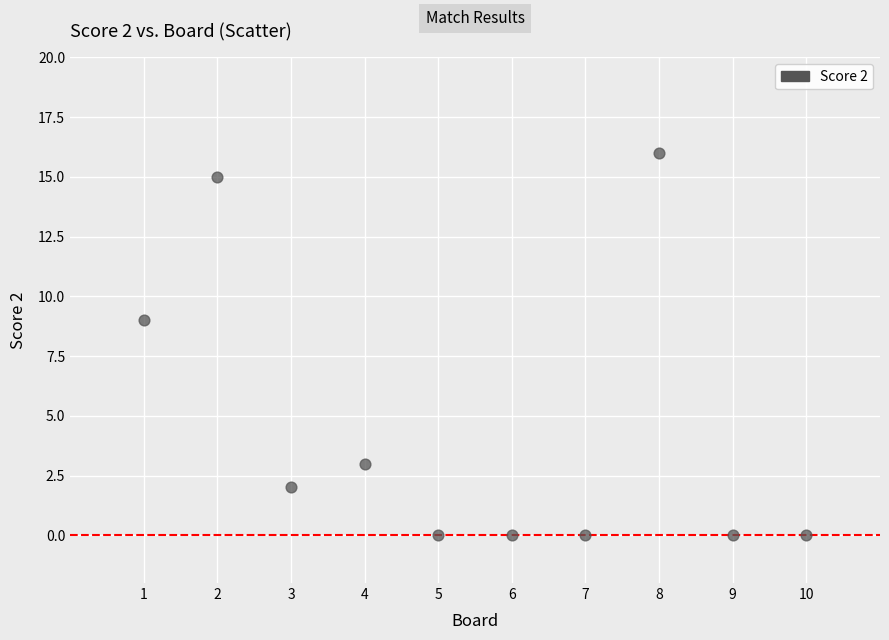

What Y value in the scatter plot is closest to 8?

9